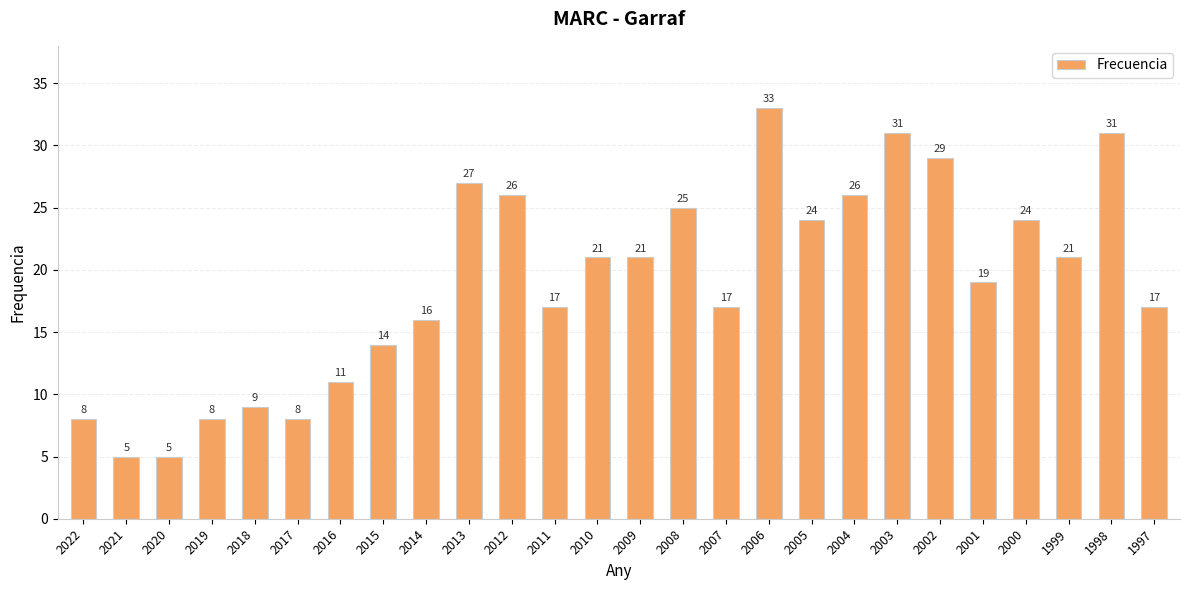

Reading left to right, what are all the values shown in this chart?

2022=8	2021=5	2020=5	2019=8	2018=9	2017=8	2016=11	2015=14	2014=16	2013=27	2012=26	2011=17	2010=21	2009=21	2008=25	2007=17	2006=33	2005=24	2004=26	2003=31	2002=29	2001=19	2000=24	1999=21	1998=31	1997=17